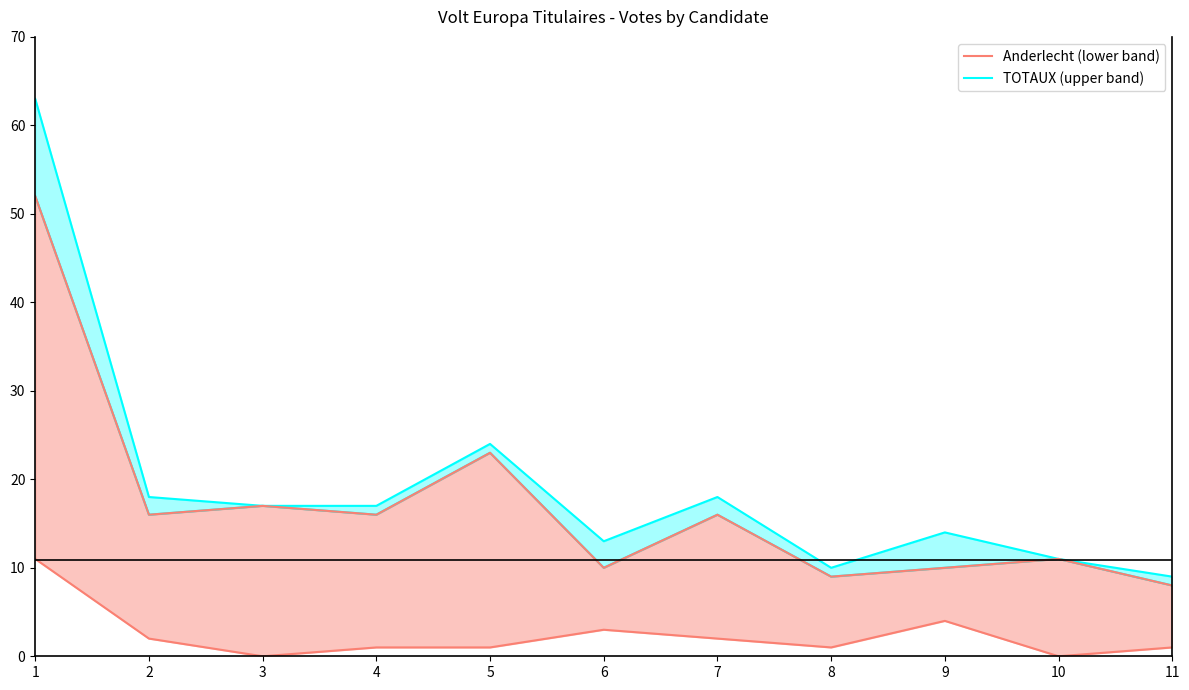

Does the chart display data point markers on the line(s)?

No